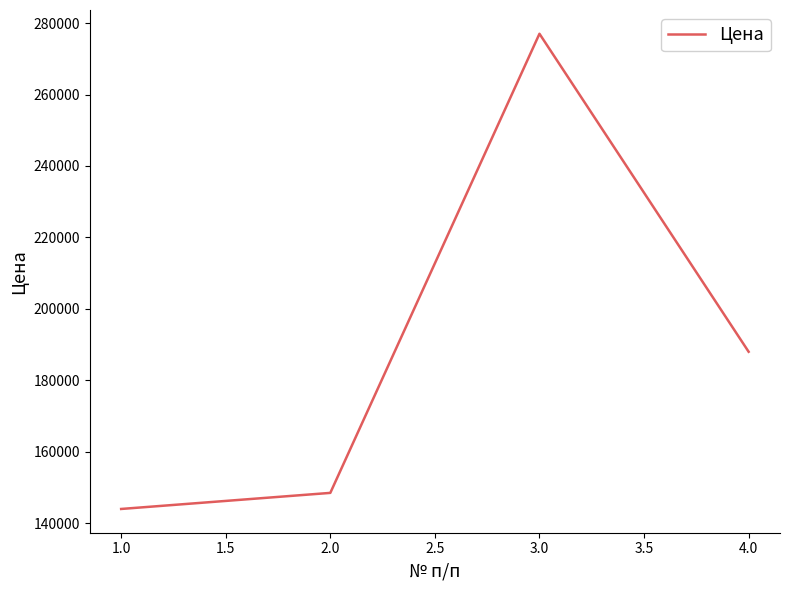

What is the change in value from 3.0 to 4.0?

-89000